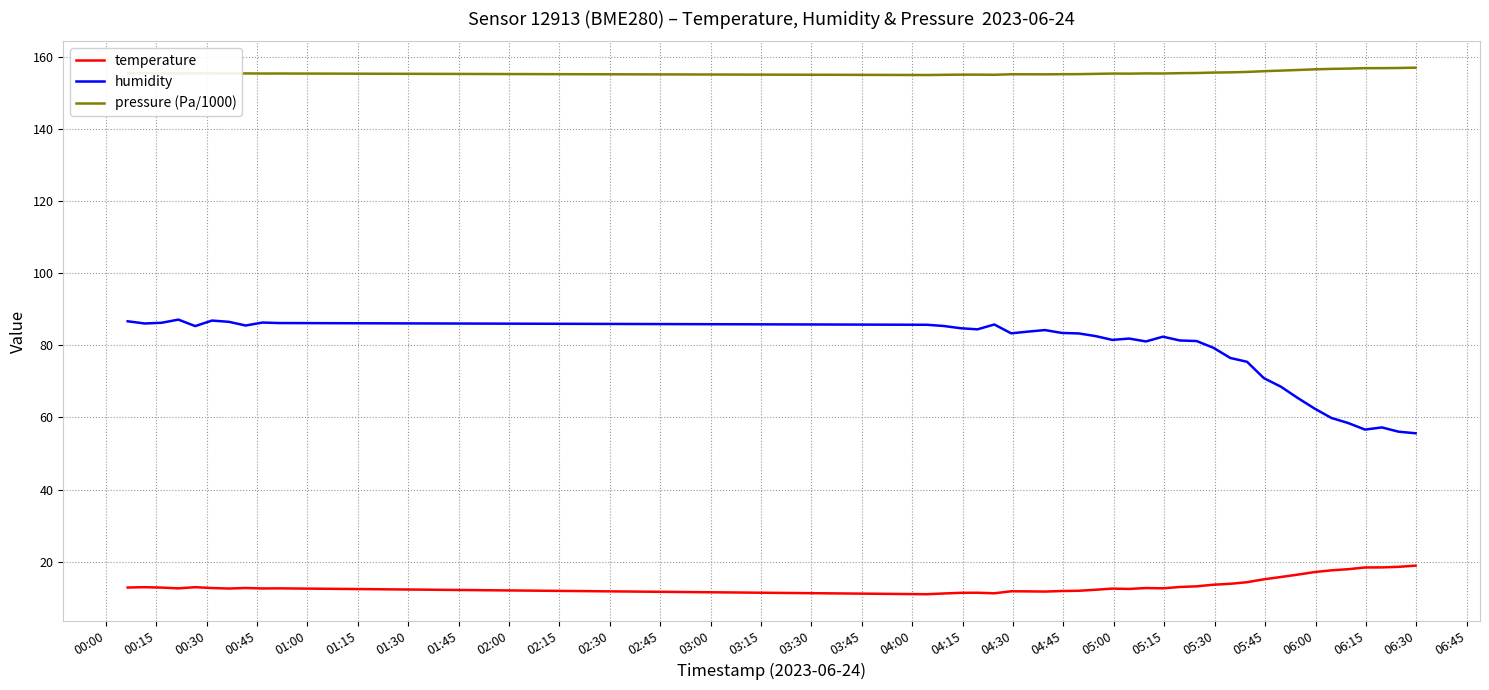

True or false: humidity and temperature cross at least once.

False